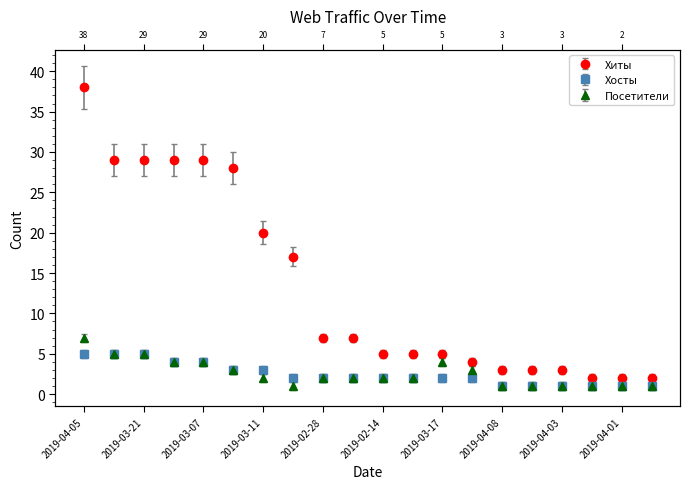

True or false: Хосты and Хиты intersect in this chart.

False